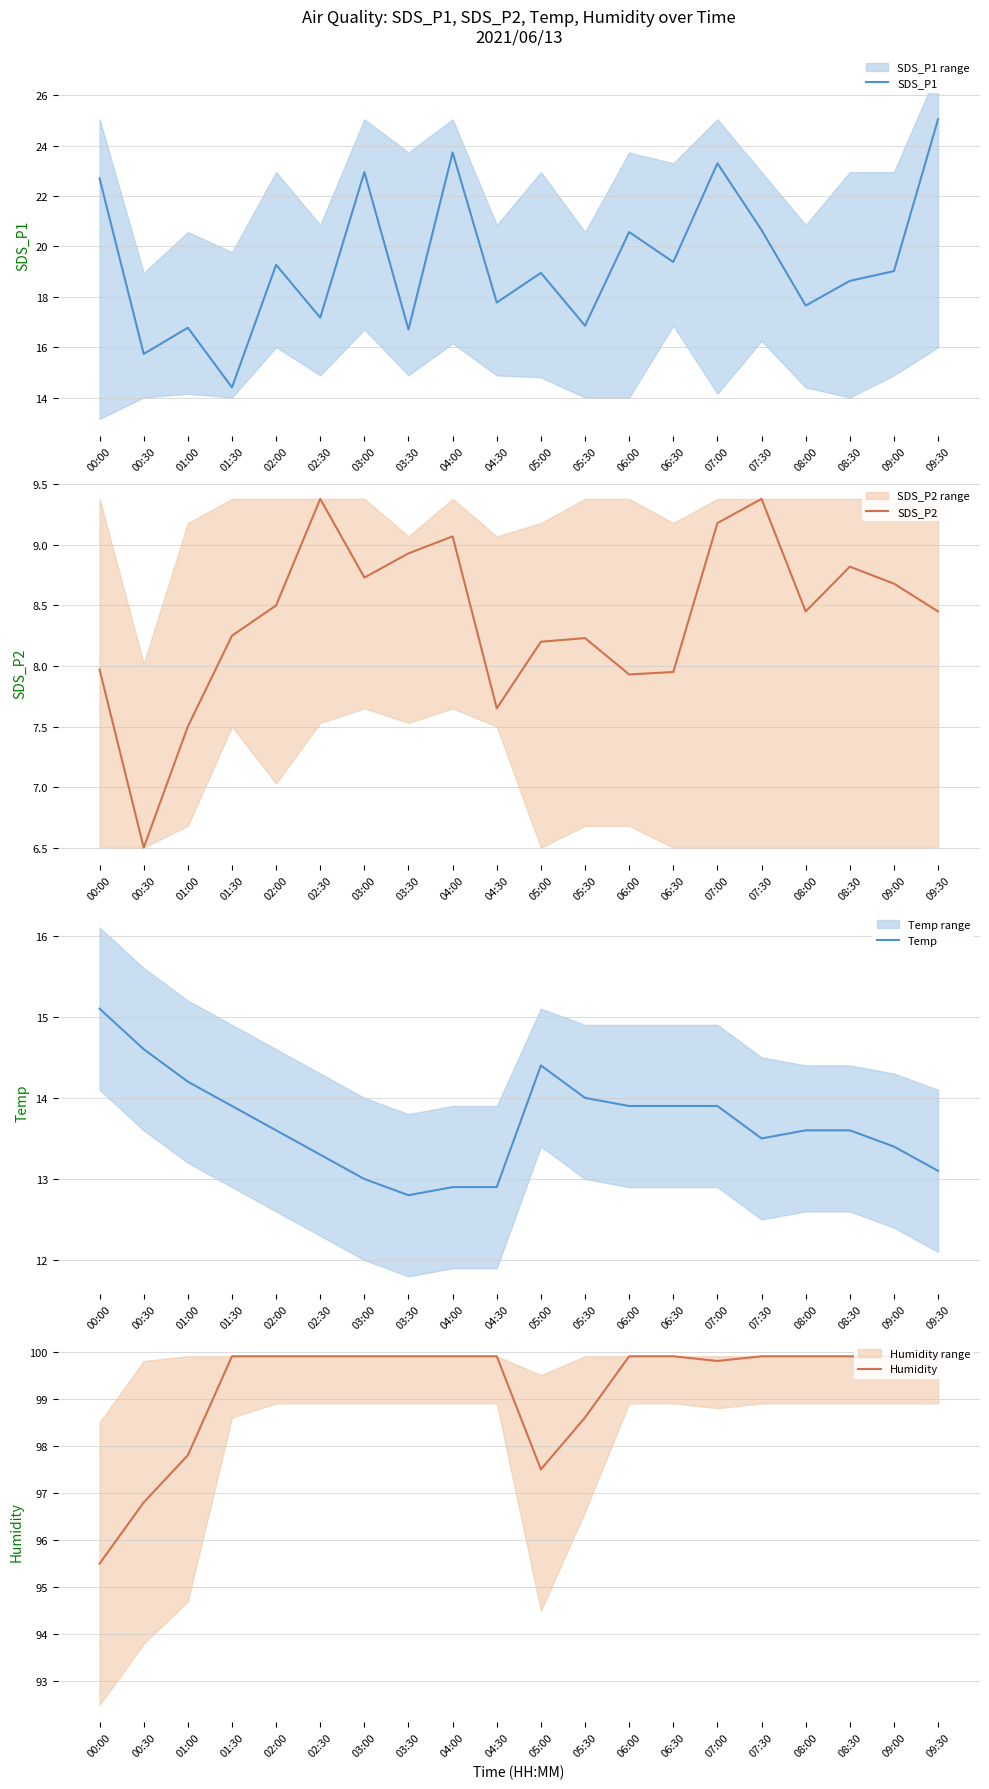

Which series has the widest spread of values?

SDS_P1